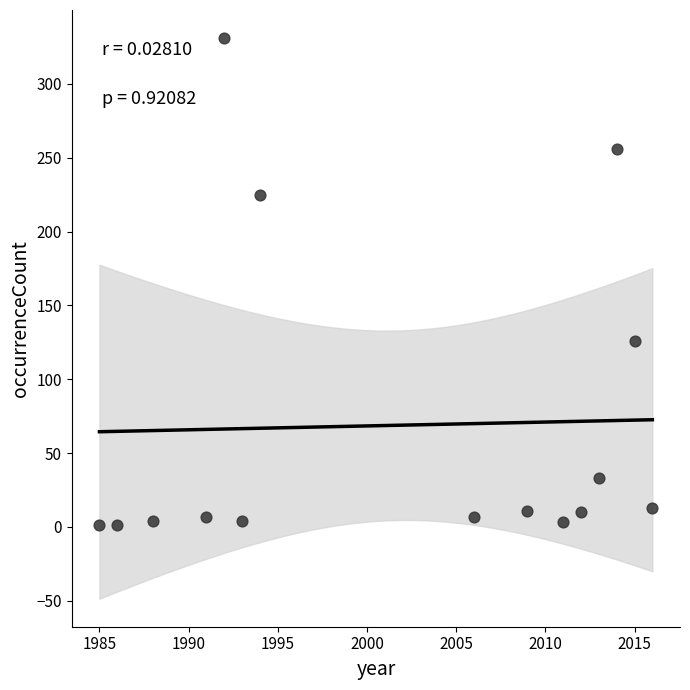

What Y value in the scatter plot is closest to 166?

126